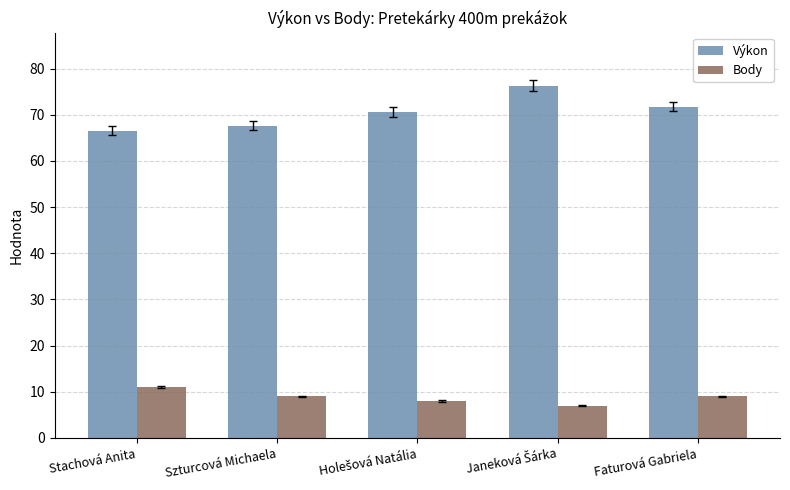

Is it true that Body equals 9.0 at Szturcová Michaela?

True